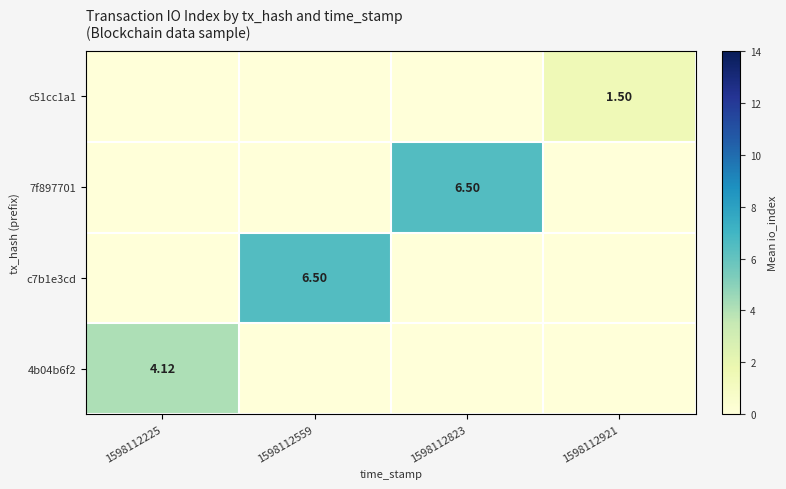

Rank the categories by c7b1e3cd value from highest to lowest.

1598112559, 1598112225, 1598112823, 1598112921